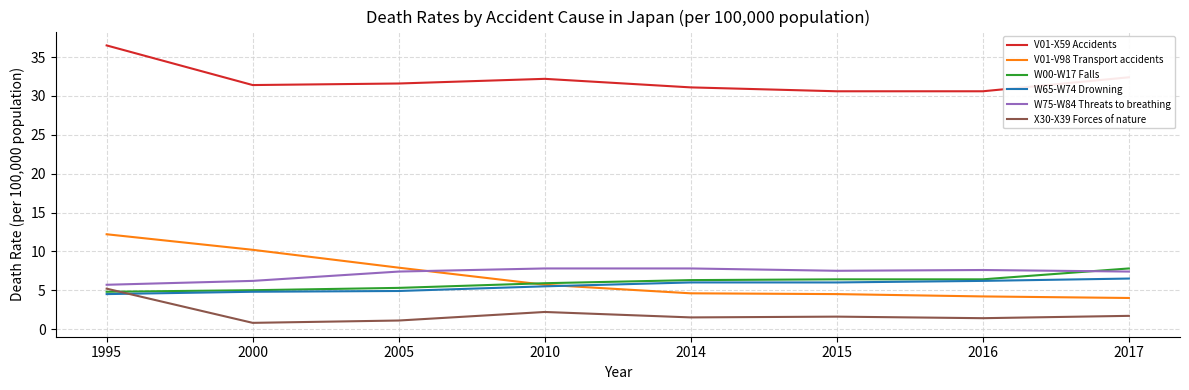

How many lines are shown in the chart?

6